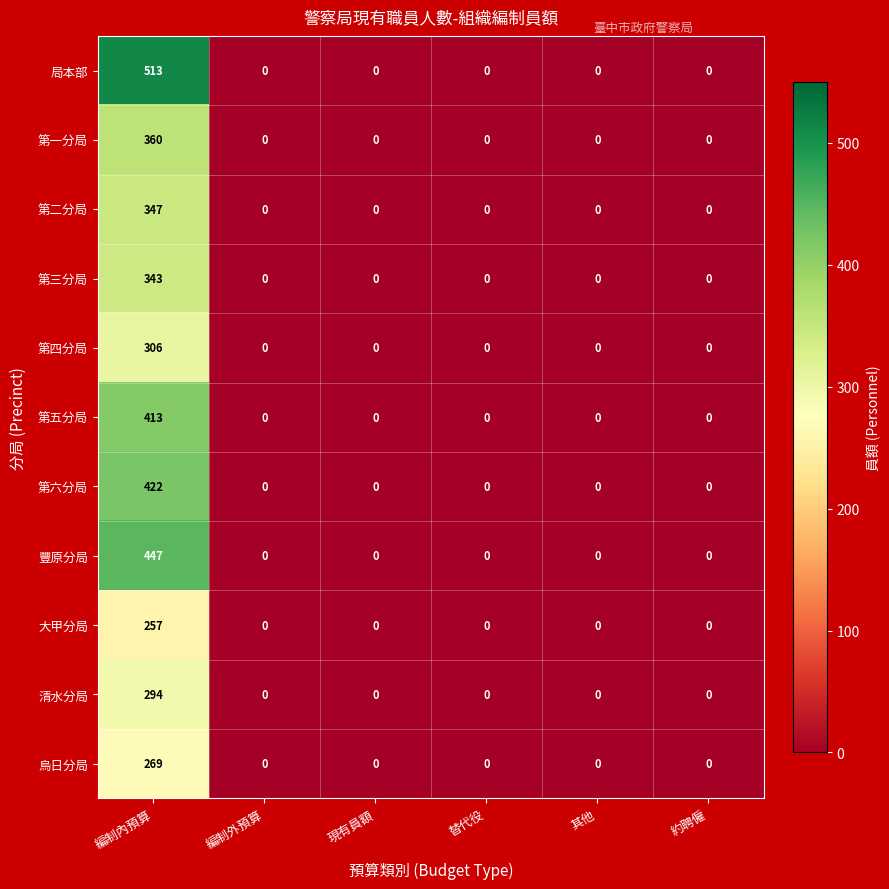

What is the difference between the 大甲分局 values at 約聘僱 and 編制內預算?

257